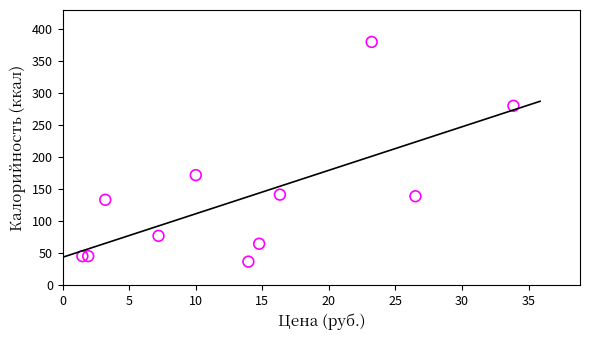

What Y value in the scatter plot is closest to 208?

171.8